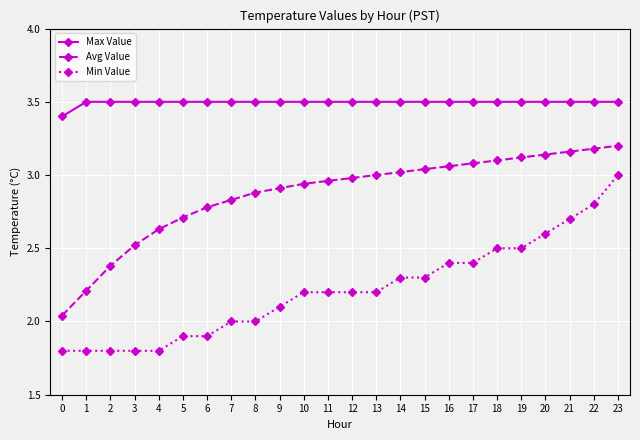

What is the maximum value for Max Value?

3.5